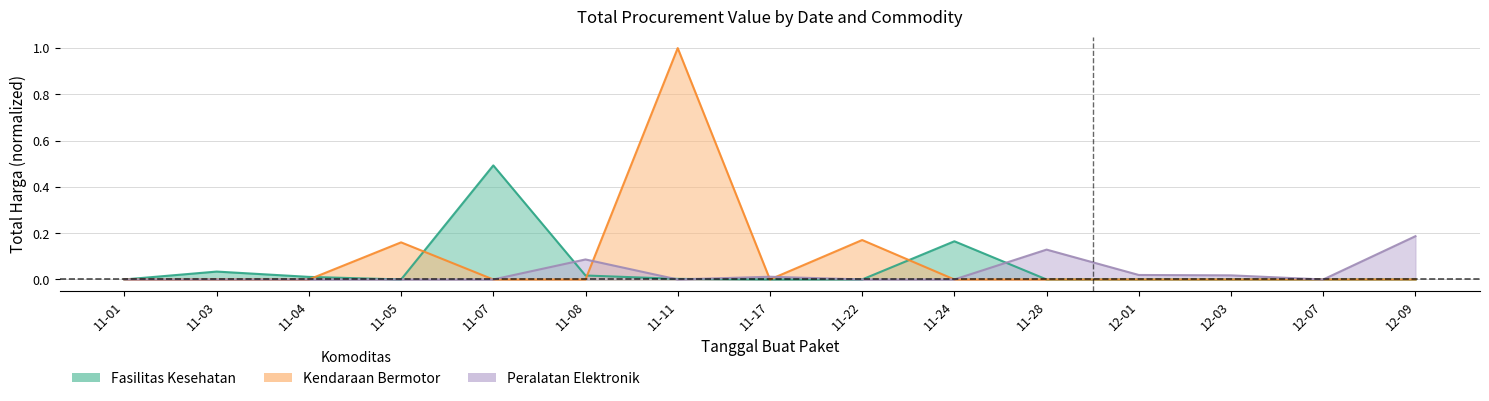

What are all the series names shown in the legend?

Fasilitas Kesehatan, Kendaraan Bermotor, Peralatan Elektronik